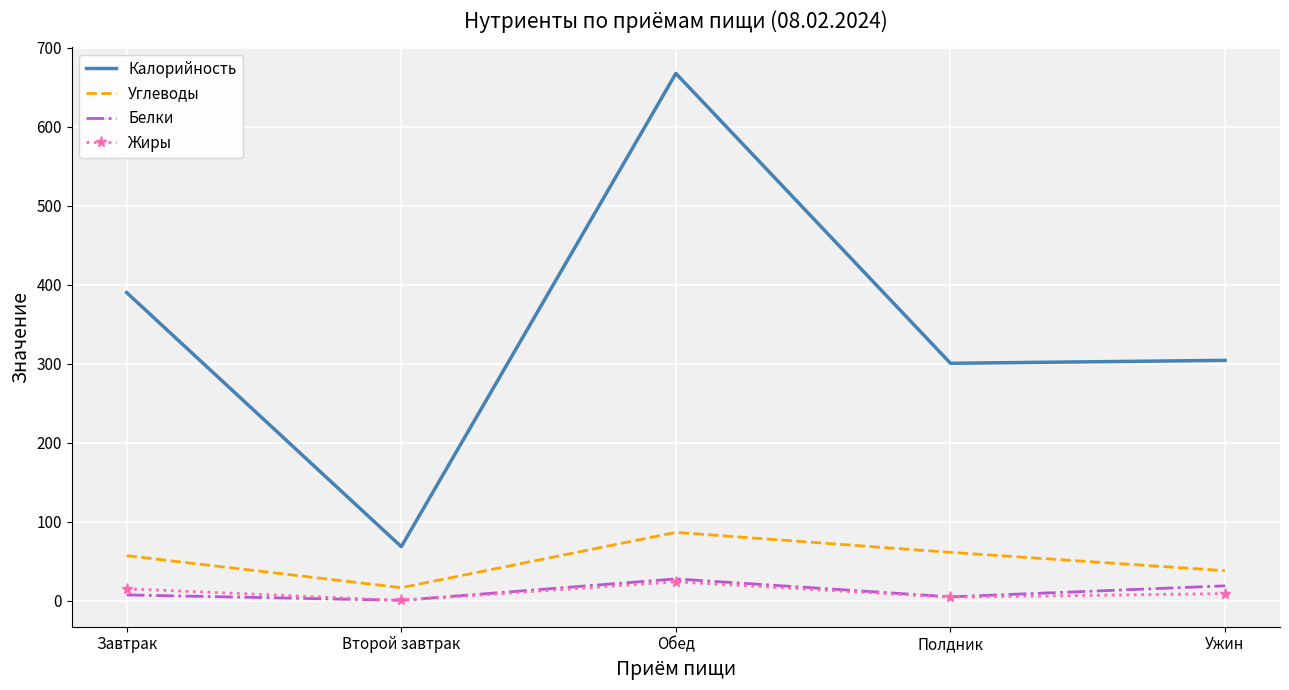

At which label does Калорийность first exceed 304?

Завтрак